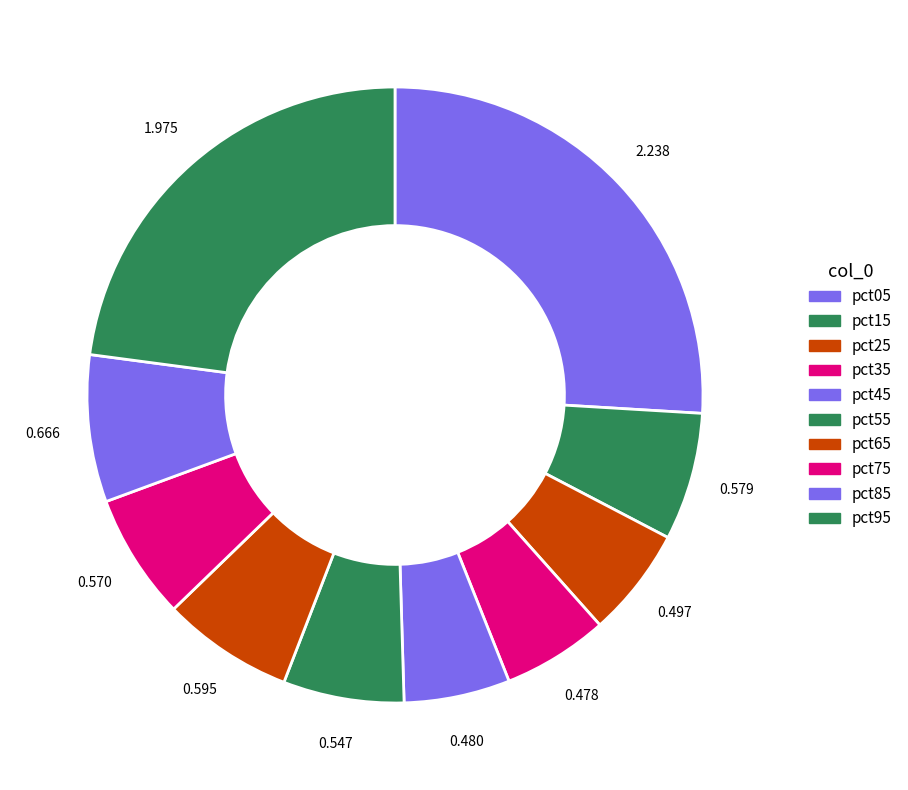

Combined, do pct95 and pct35 account for over 50%?

No